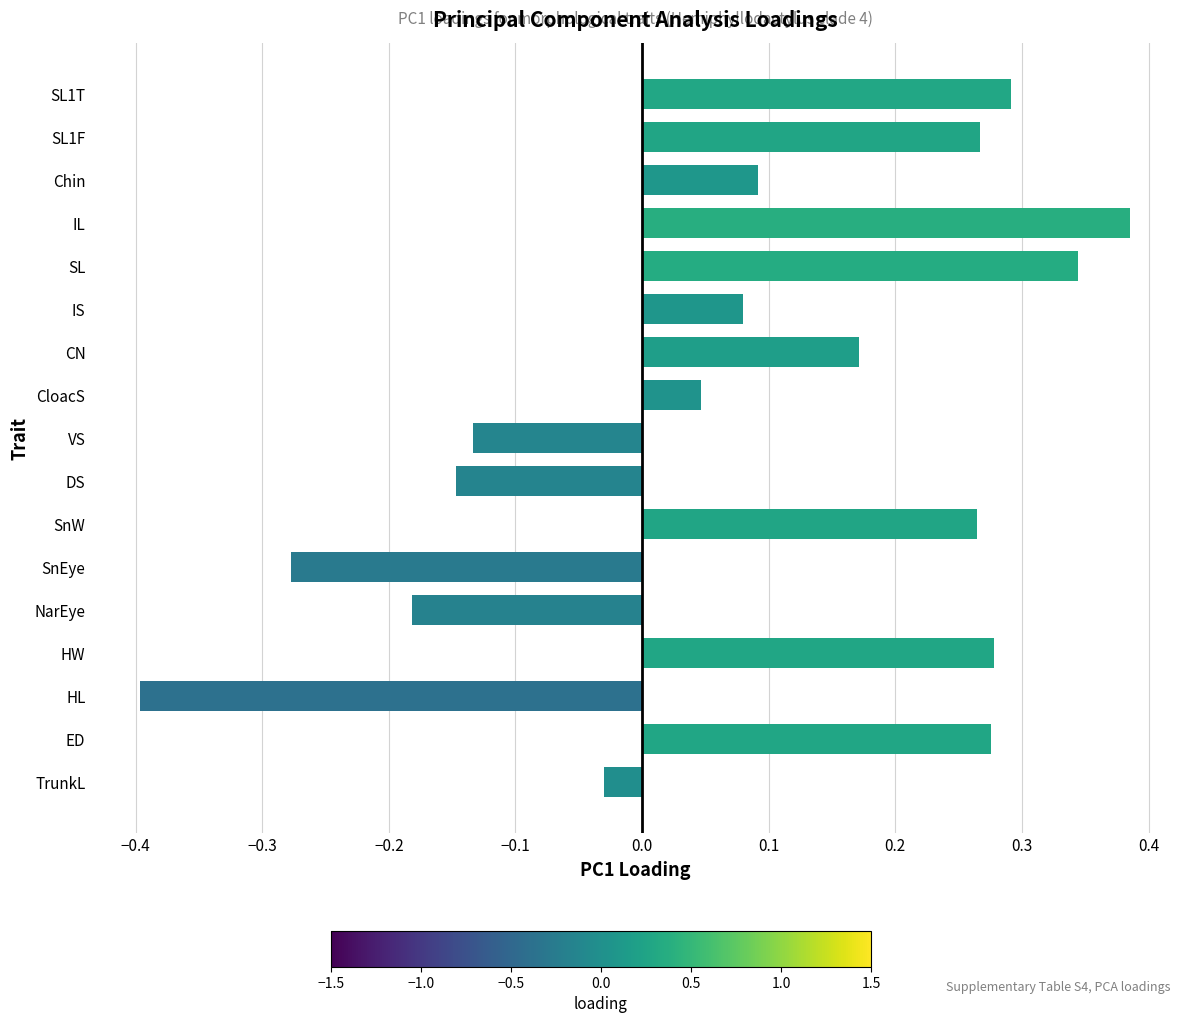

Which label corresponds to the largest value in the chart?

IL